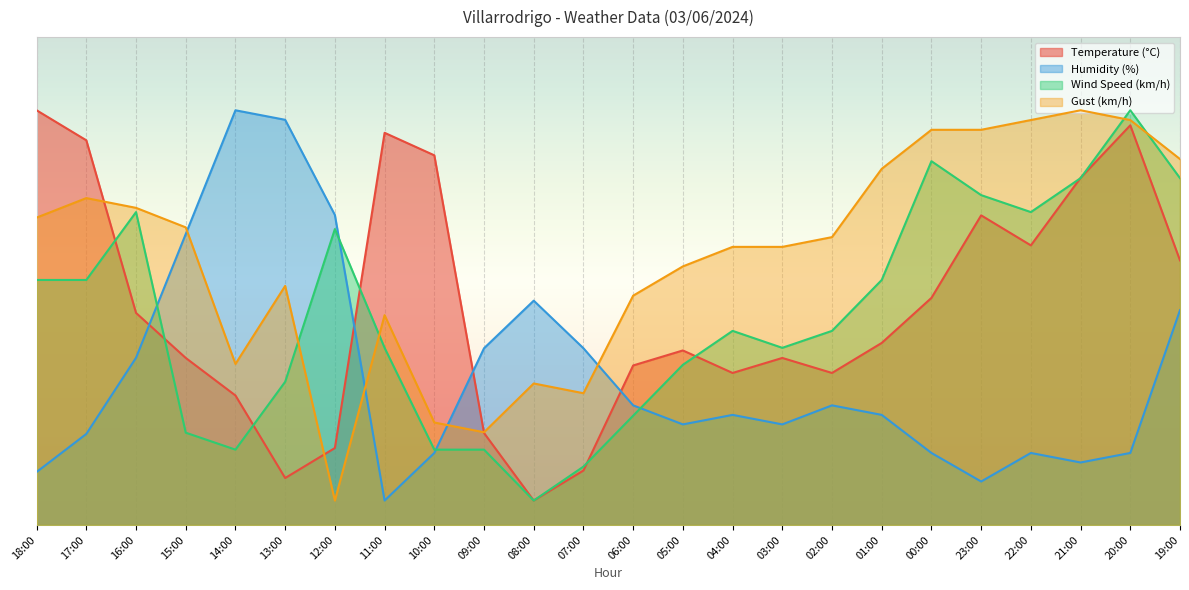

Read the Temperature (°C) value at 04:00.

31.2